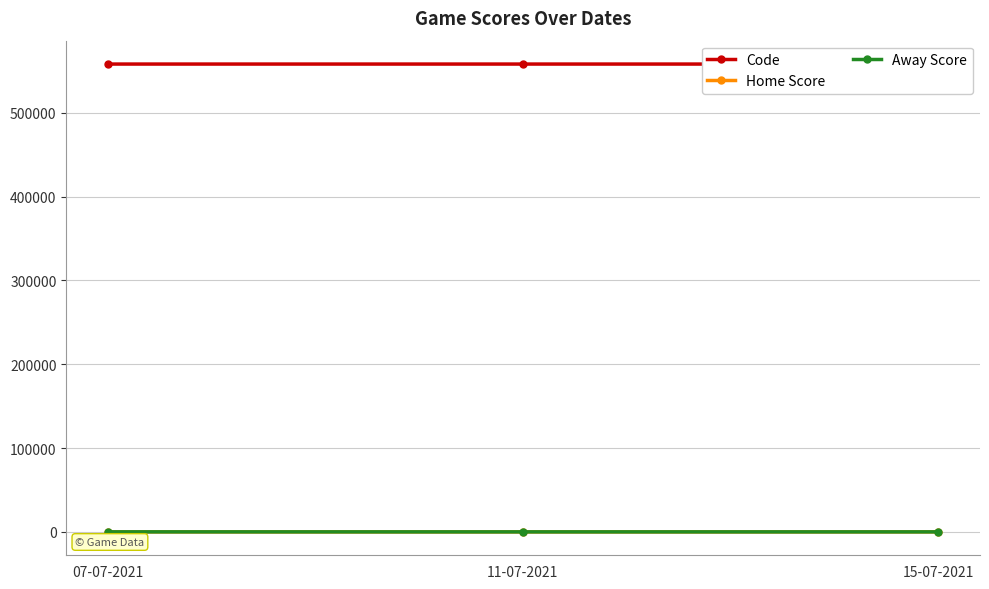

What is the label of the 3rd point from the left?

15-07-2021